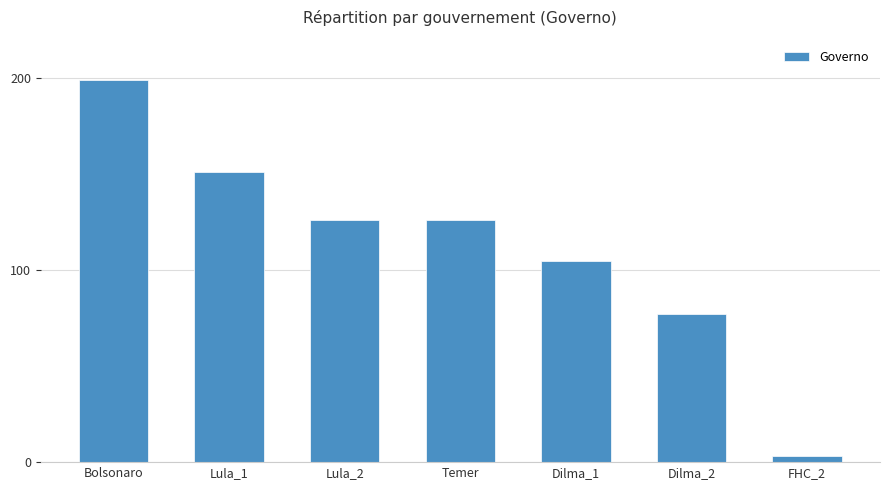

What is the change in value from Lula_2 to Dilma_2?

-49